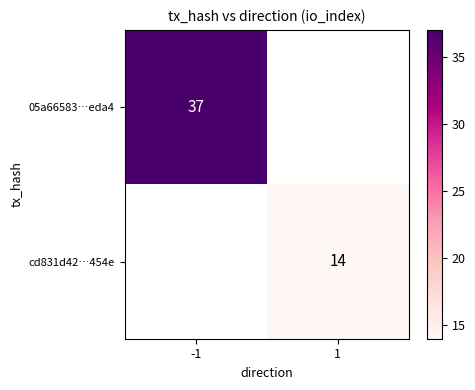

The cd831d42…454e series shows 22 at 1. True or false?

False